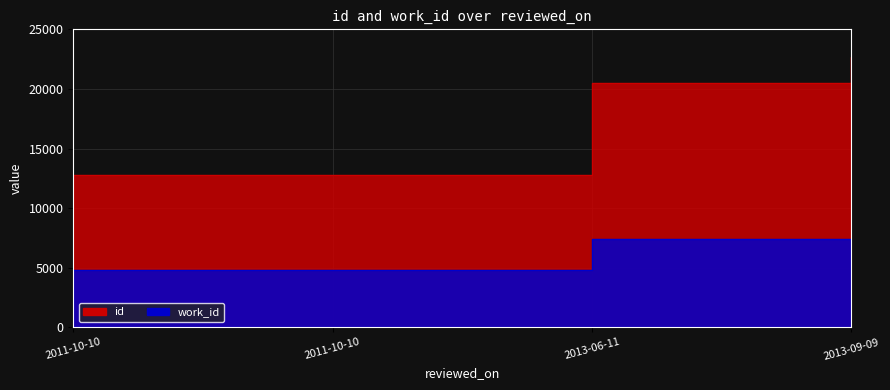

Rank the series by their average value, from highest to lowest.

id, work_id